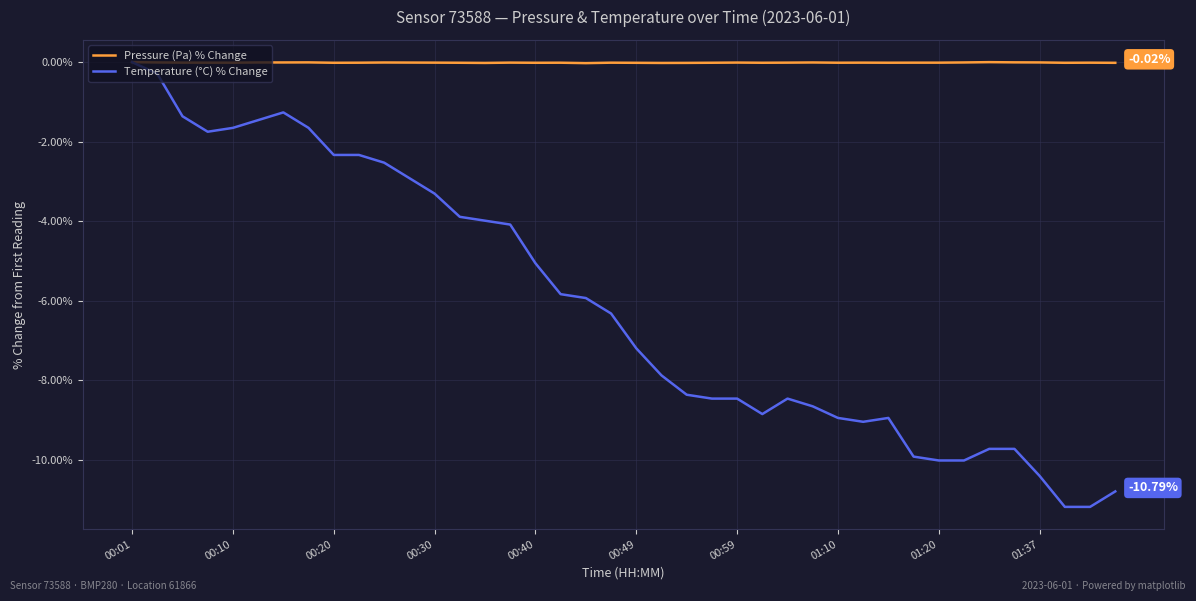

Which series has the widest spread of values?

Temperature (°C) % Change